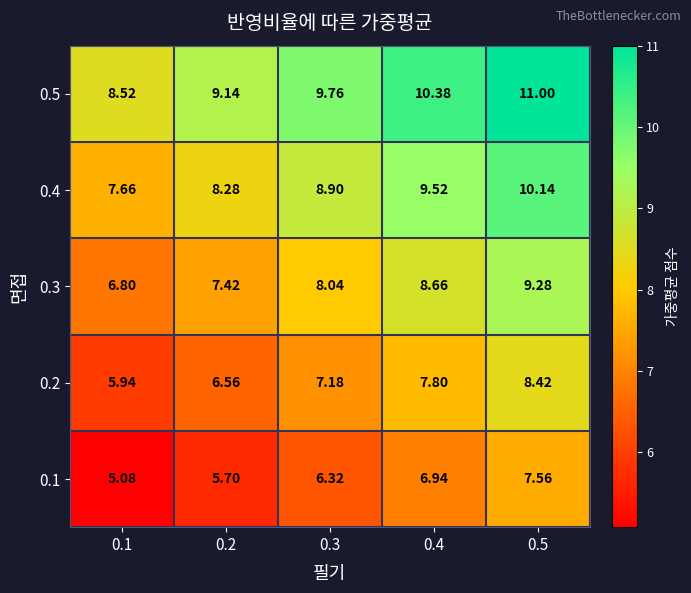

Is the value of 0.2 at 0.2 greater than the value of 0.3 at 0.1?

No